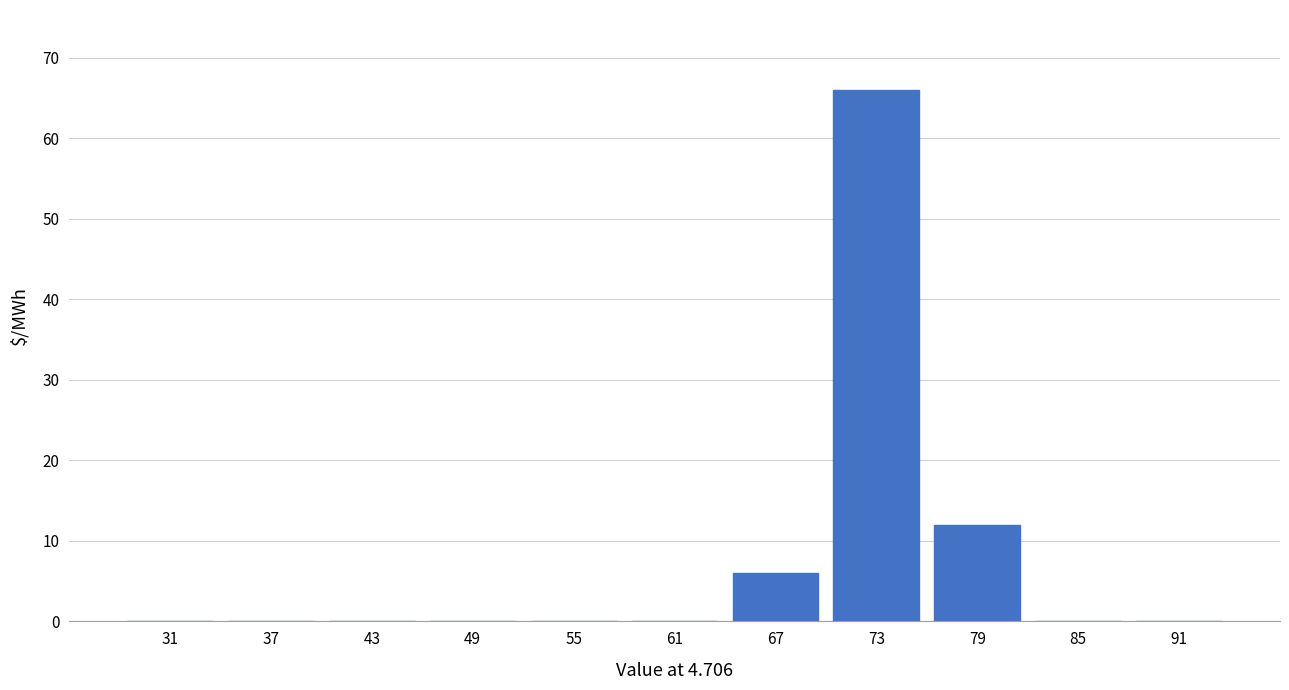

Reading left to right, transcribe this chart: for each bar, give the range it covers on the x-axis and its height. The values are not printed on the chart, so give them approximately, as read against the axis.

28 to 34: 0
34 to 40: 0
40 to 46: 0
46 to 52: 0
52 to 58: 0
58 to 64: 0
64 to 70: 6
70 to 76: 66
76 to 82: 12
82 to 88: 0
88 to 94: 0